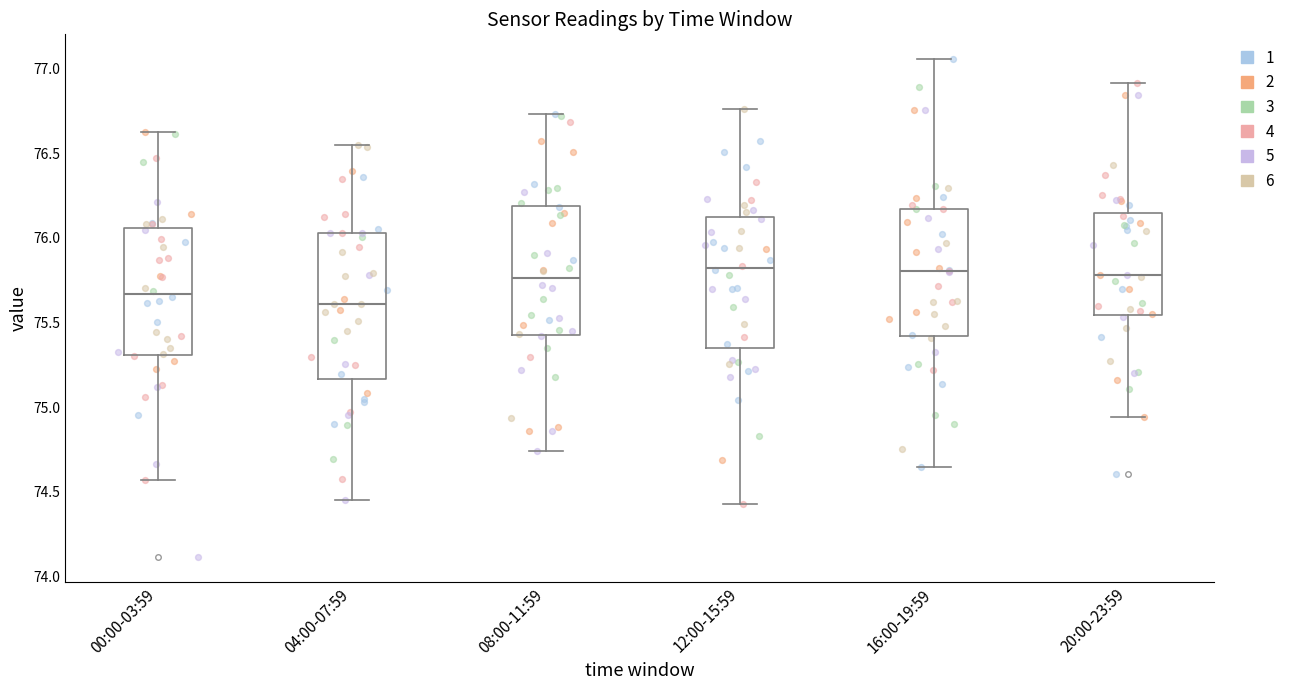

Where does the lower whisker of the box for 16:00-19:59 end on the y-axis? The values are not printed on the chart, so give them approximately, as read against the axis.

74.65